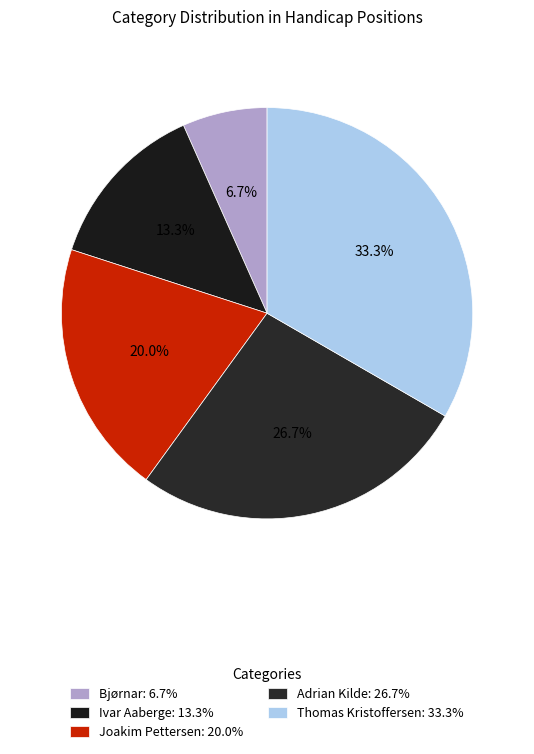

Rank the categories by value from lowest to highest.

Bjørnar, Ivar Aaberge, Joakim Pettersen, Adrian Kilde, Thomas Kristoffersen